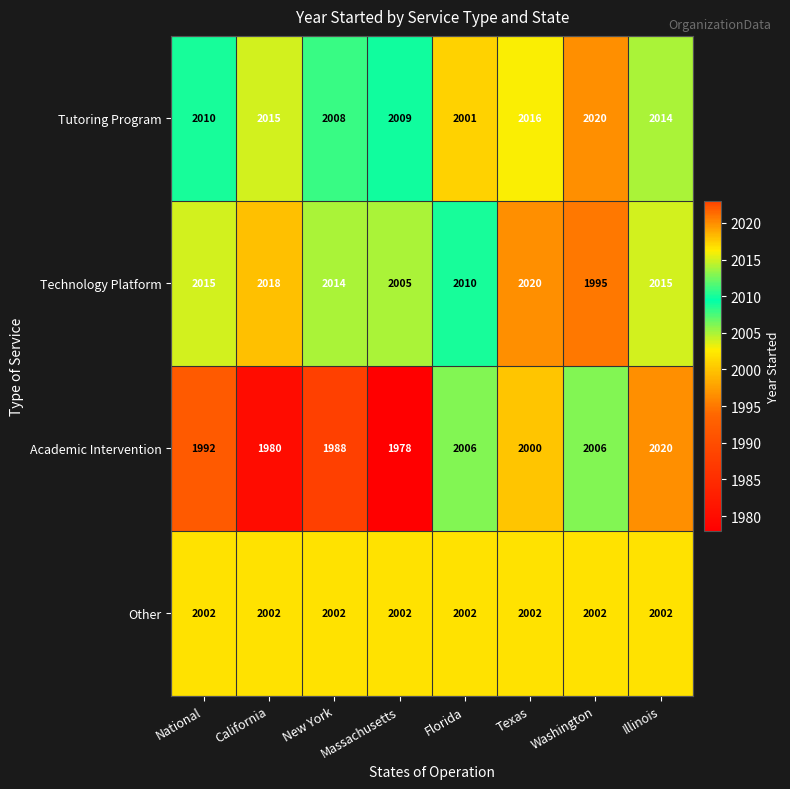

At how many categories does at least one series exceed 1989?

8